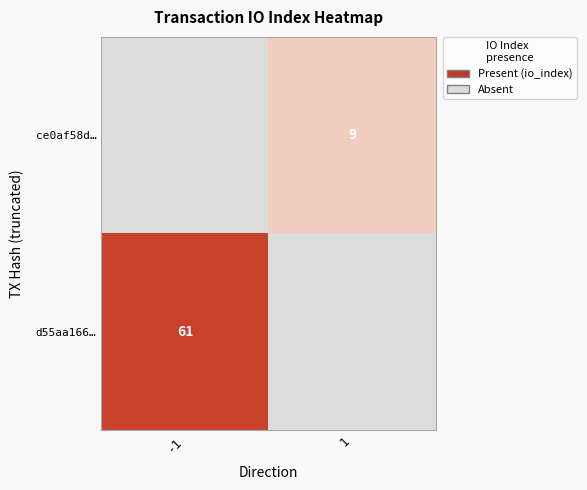

True or false: d55aa166… has a value of 1.7 at 1.

False